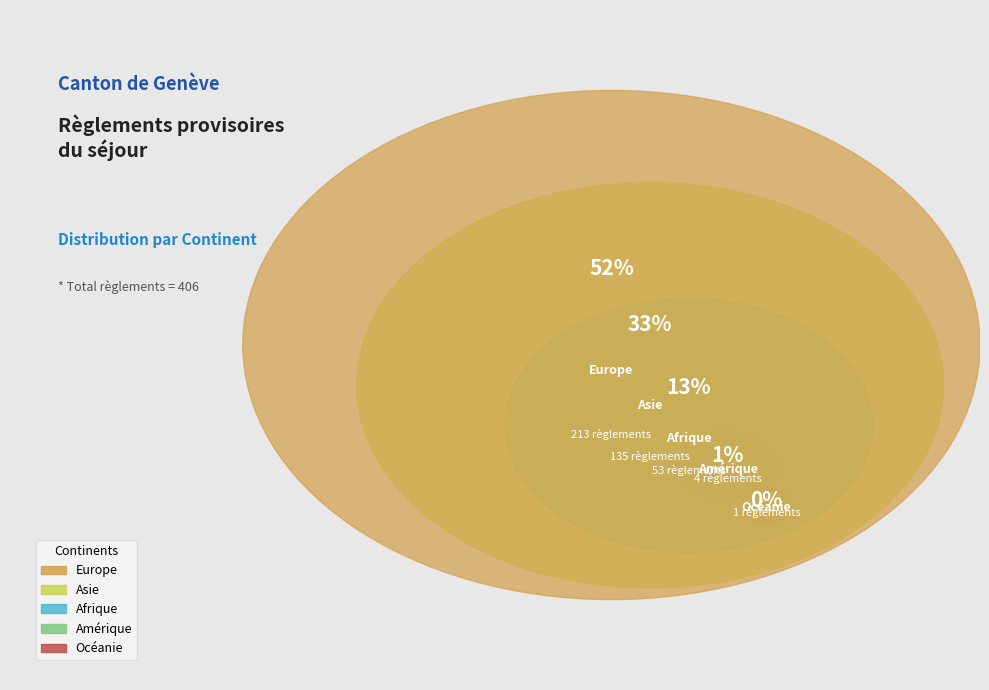

Rank the categories by value from lowest to highest.

Océanie, Amérique, Afrique, Asie, Europe